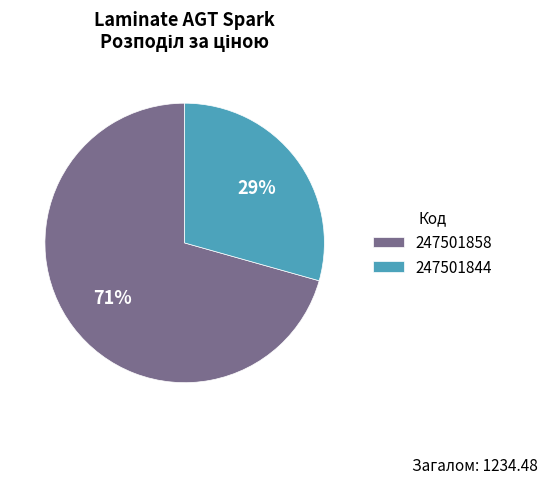

Which category has the smallest portion of the pie?

247501844